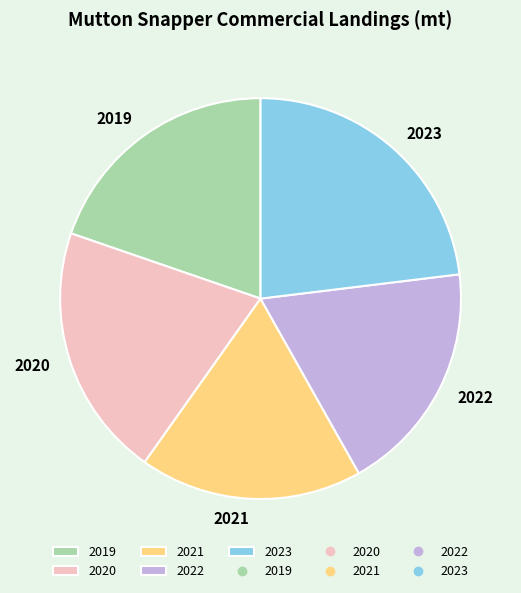

Which category has the biggest portion of the pie?

2023